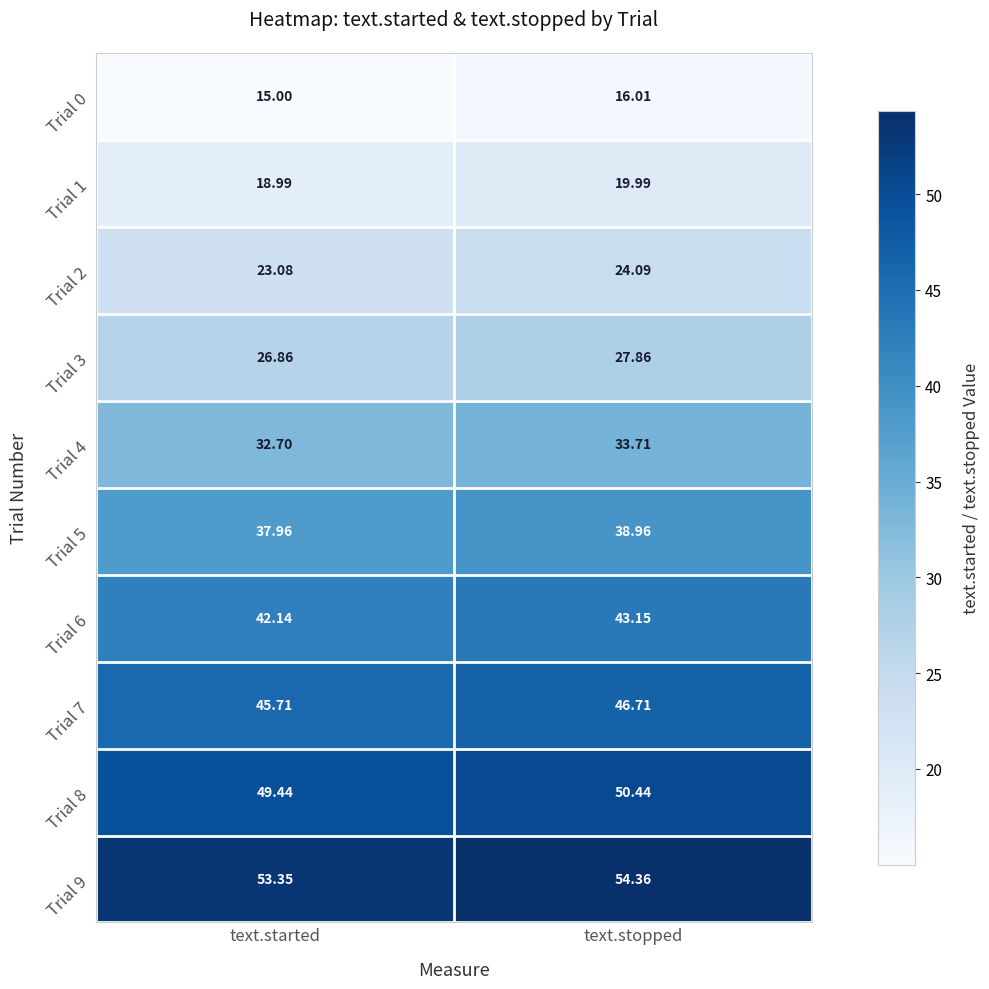

At which category is the sum across all series the highest?

text.stopped